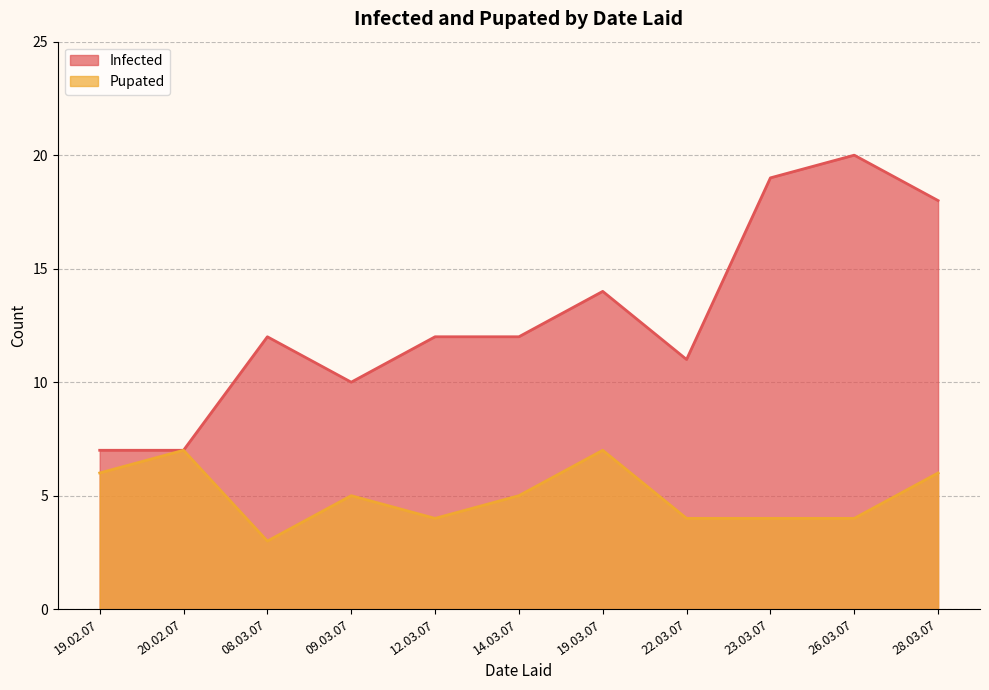

Reading left to right, transcribe all the data shown in this chart.

Infected: 19.02.07=7	20.02.07=7	08.03.07=12	09.03.07=10	12.03.07=12	14.03.07=12	19.03.07=14	22.03.07=11	23.03.07=19	26.03.07=20	28.03.07=18
Pupated: 19.02.07=6	20.02.07=7	08.03.07=3	09.03.07=5	12.03.07=4	14.03.07=5	19.03.07=7	22.03.07=4	23.03.07=4	26.03.07=4	28.03.07=6